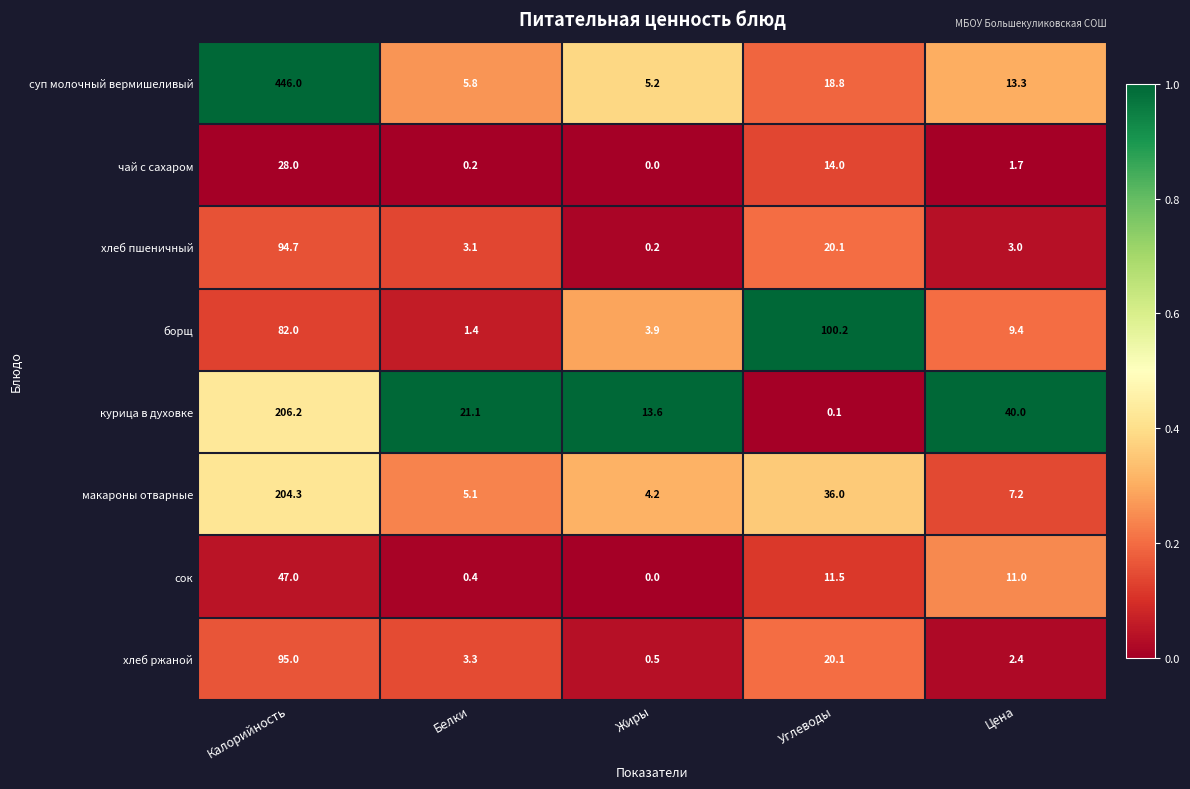

True or false: чай с сахаром has a value of 1.7 at Цена.

True